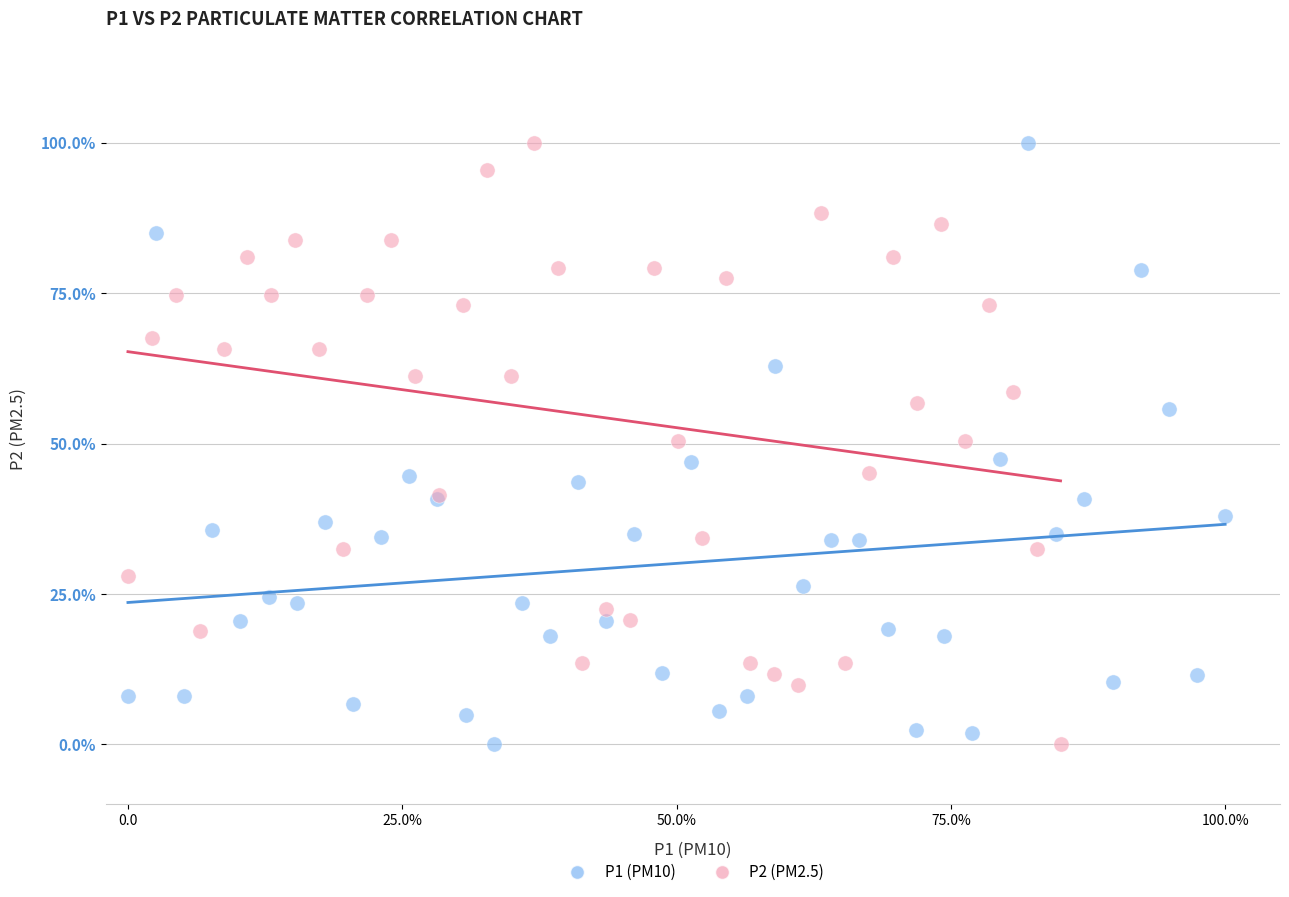

What are all the series names shown in the legend?

P1 (PM10), P2 (PM2.5)